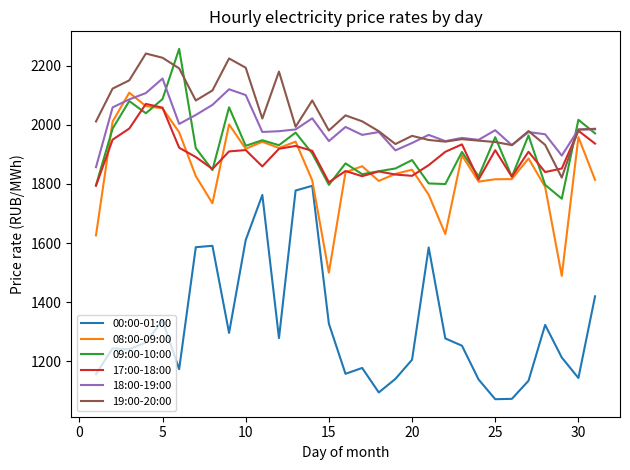

True or false: 17:00-18:00 and 00:00-01:00 cross at least once.

False